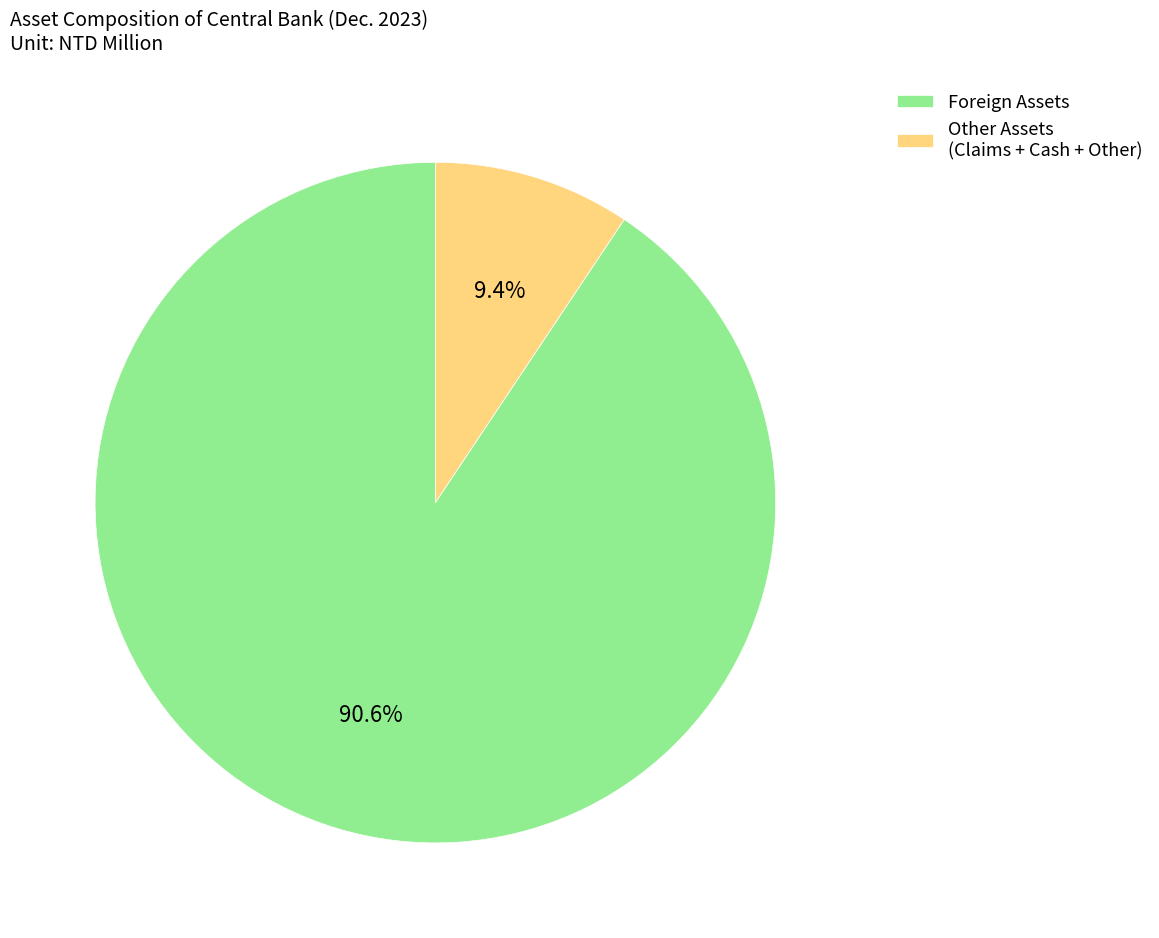

To the nearest percent, what is the difference between the largest and smallest slice percentages?

81%